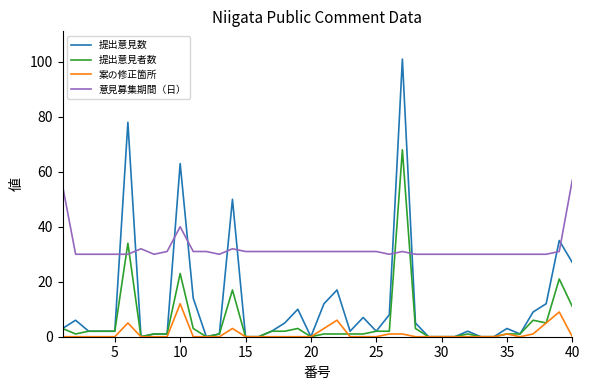

Count the number of data series in this chart.

4